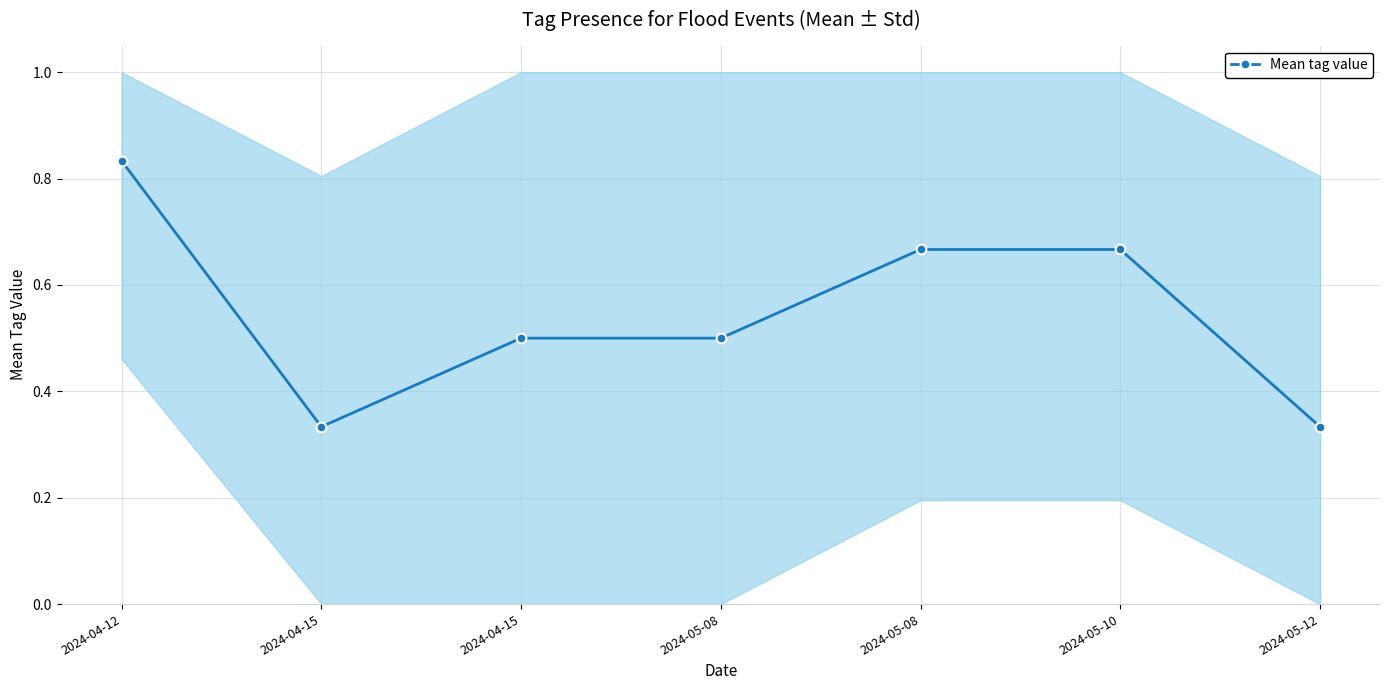

What is the smallest value displayed?

0.3